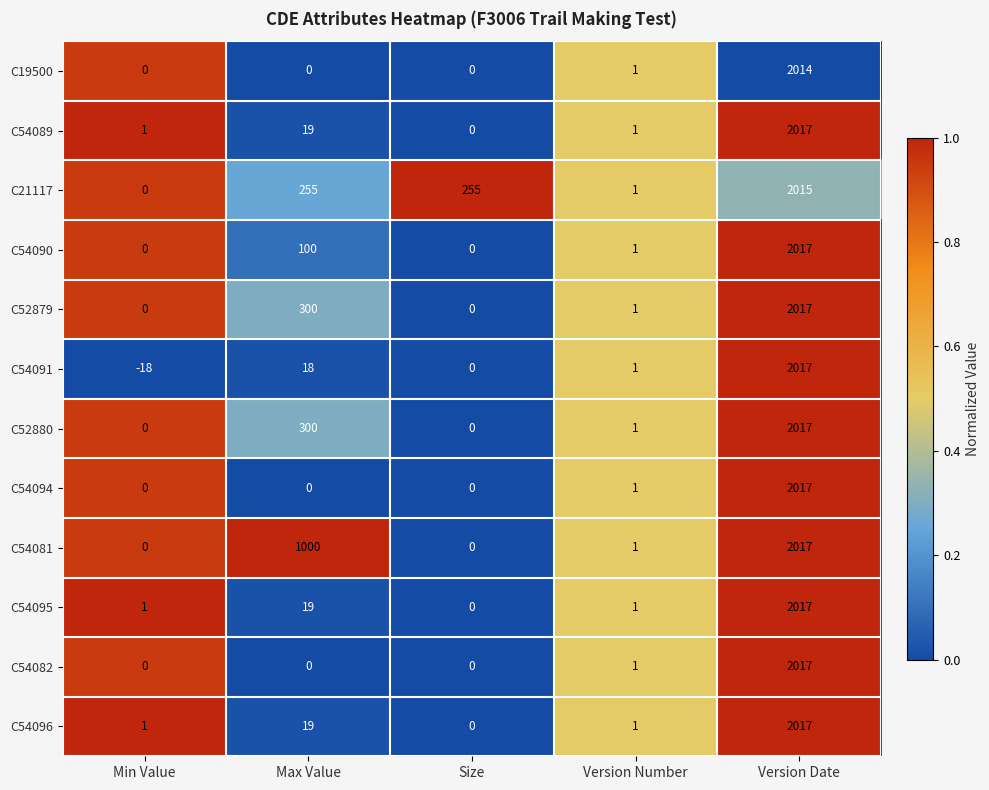

The value of C19500 at Version Number is 0. True or false?

False